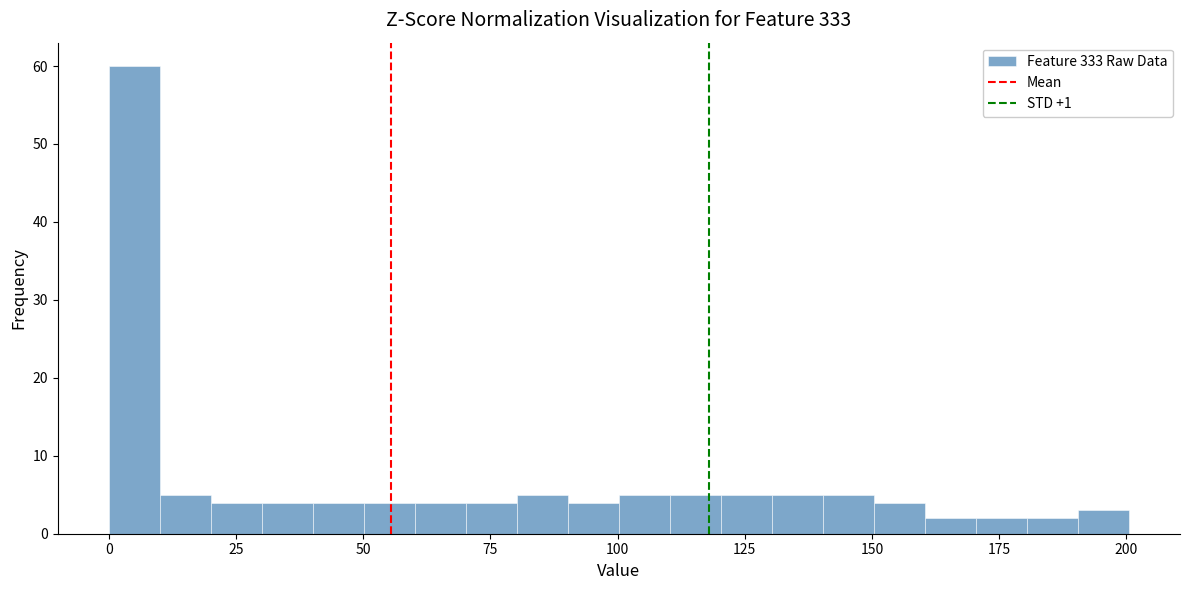

Read against the x-axis, roughly where is the centre of the tallest bar?

5